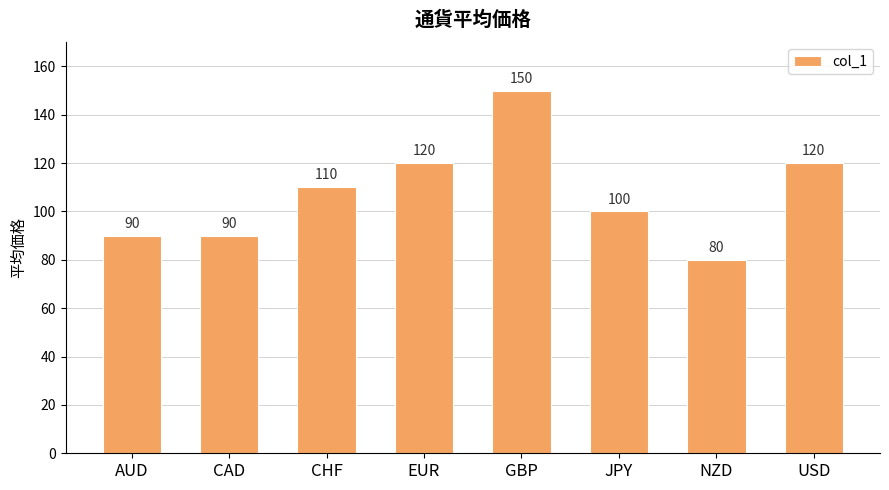

True or false: the data shows 58 at AUD.

False